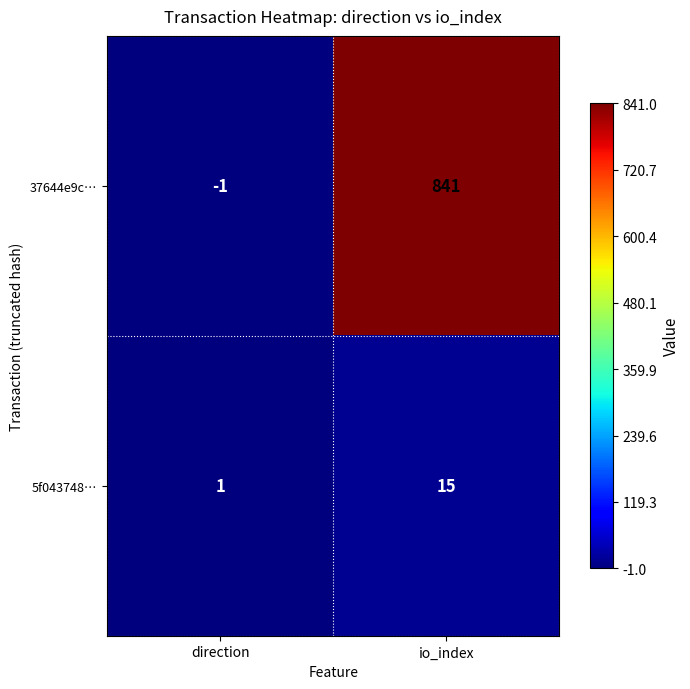

Reading right to left, extract all data points from this chart.

37644e9c…: 841	-1
5f043748…: 15	1